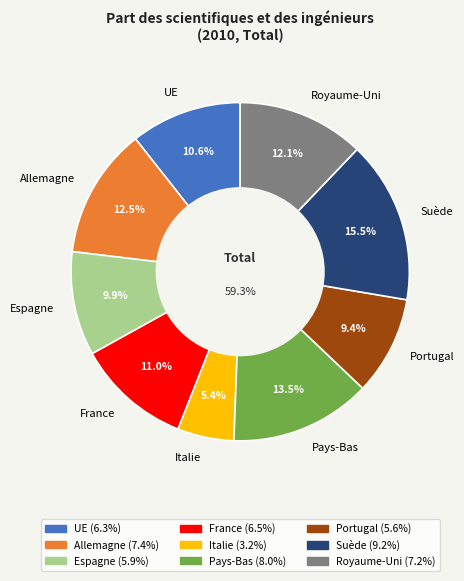

What percentage is the France slice, to the nearest percent?

11%